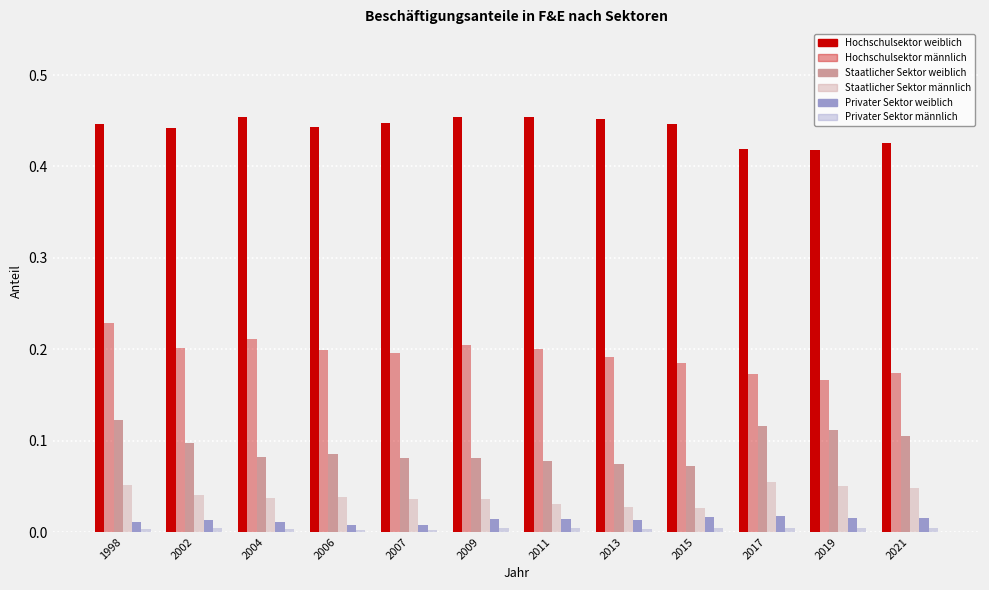

How many bars are there in each group?

6